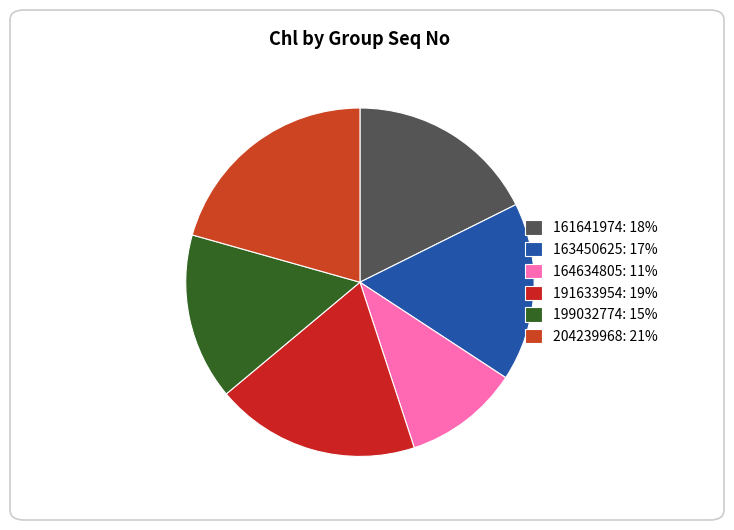

Do 199032774 and 164634805 together represent more than half of the pie?

No